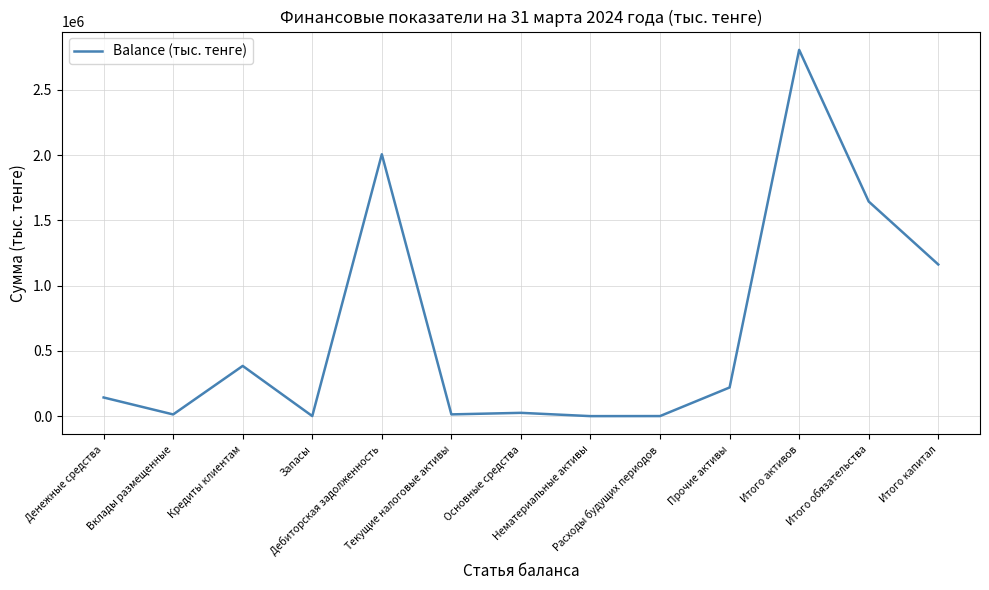

What position from the right is Итого капитал?

1